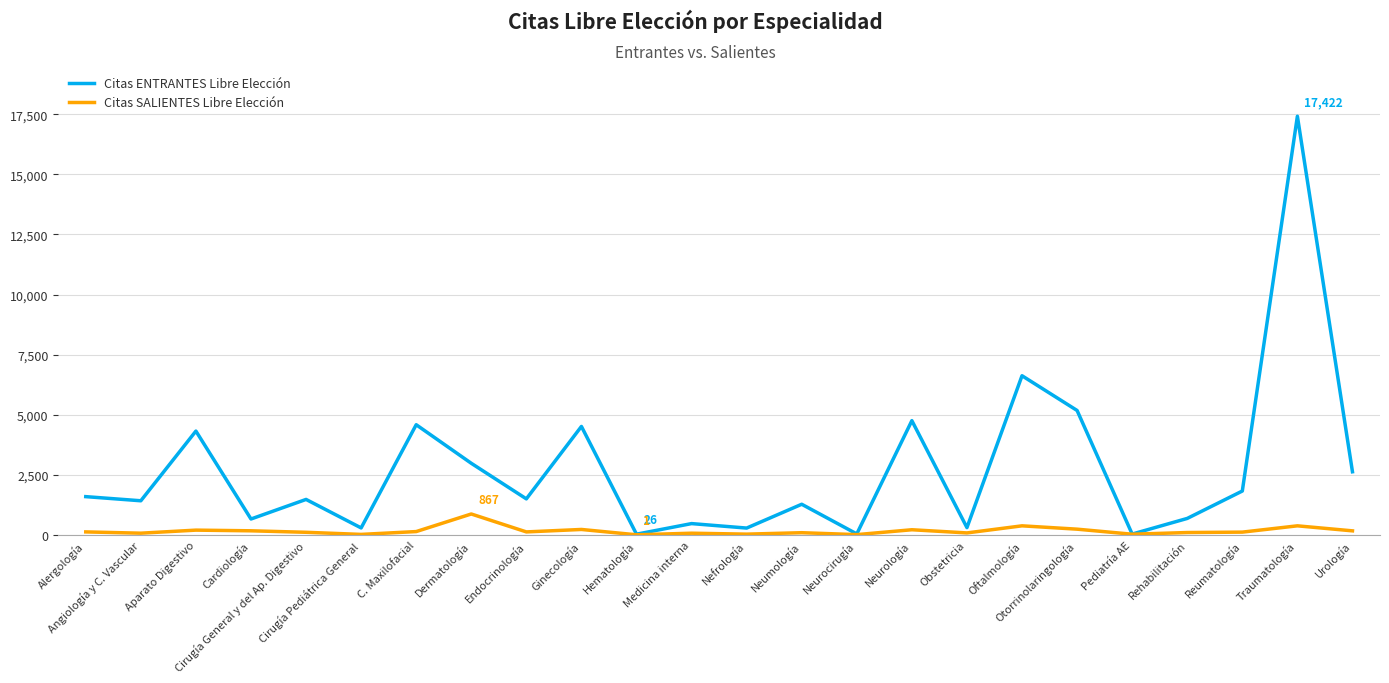

Is it true that Citas ENTRANTES Libre Elección equals 1496 at Endocrinología?

True